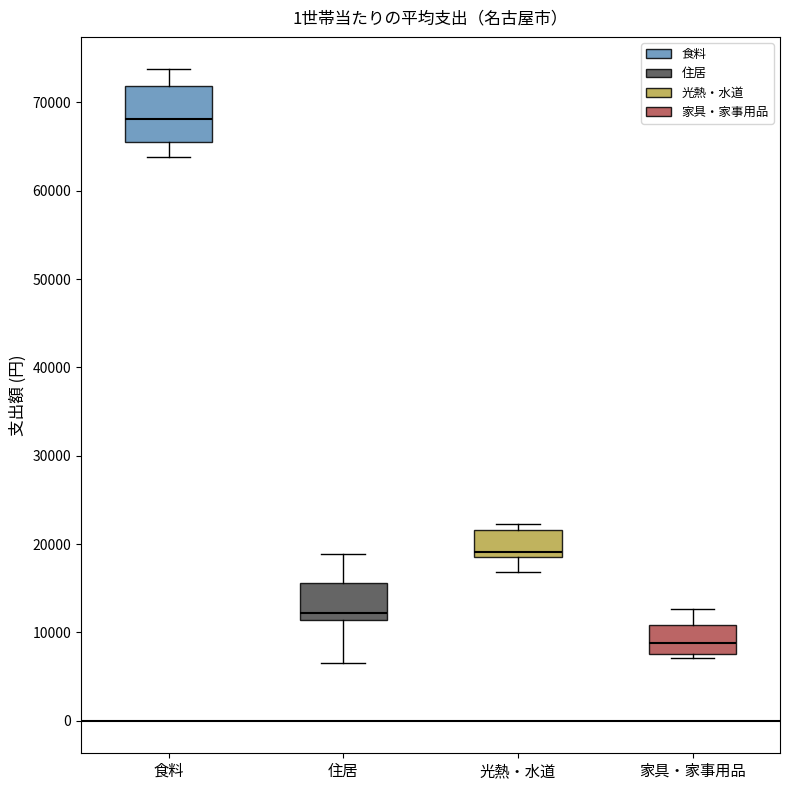

Reading left to right, read every box against the y-axis: the position of its median line, the range the box covers, and the ends of its whiskers. The values are not printed on the chart, so give them approximately, as read against the axis.

食料: median 68000, box 66000 to 72000, whiskers 64000 to 74000
住居: median 12000, box 11000 to 16000, whiskers 7000 to 19000
光熱・水道: median 19000 (just above the box's lower edge), box 19000 to 22000, whiskers 17000 to 22000 (just above the box's upper edge)
家具・家事用品: median 9000, box 8000 to 11000, whiskers 7000 to 13000